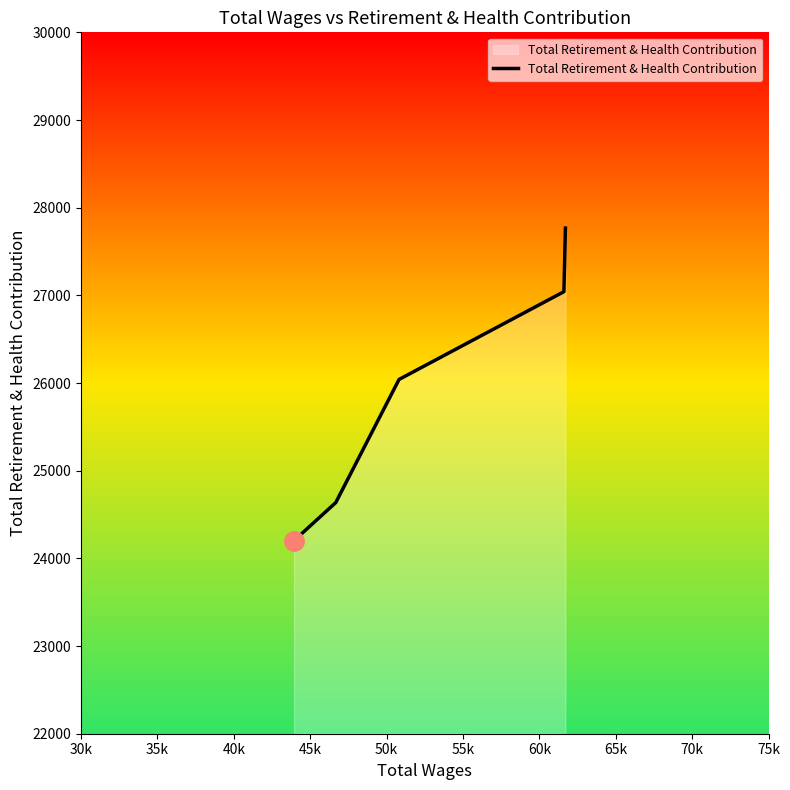

What is the difference between the maximum and minimum values?

3565